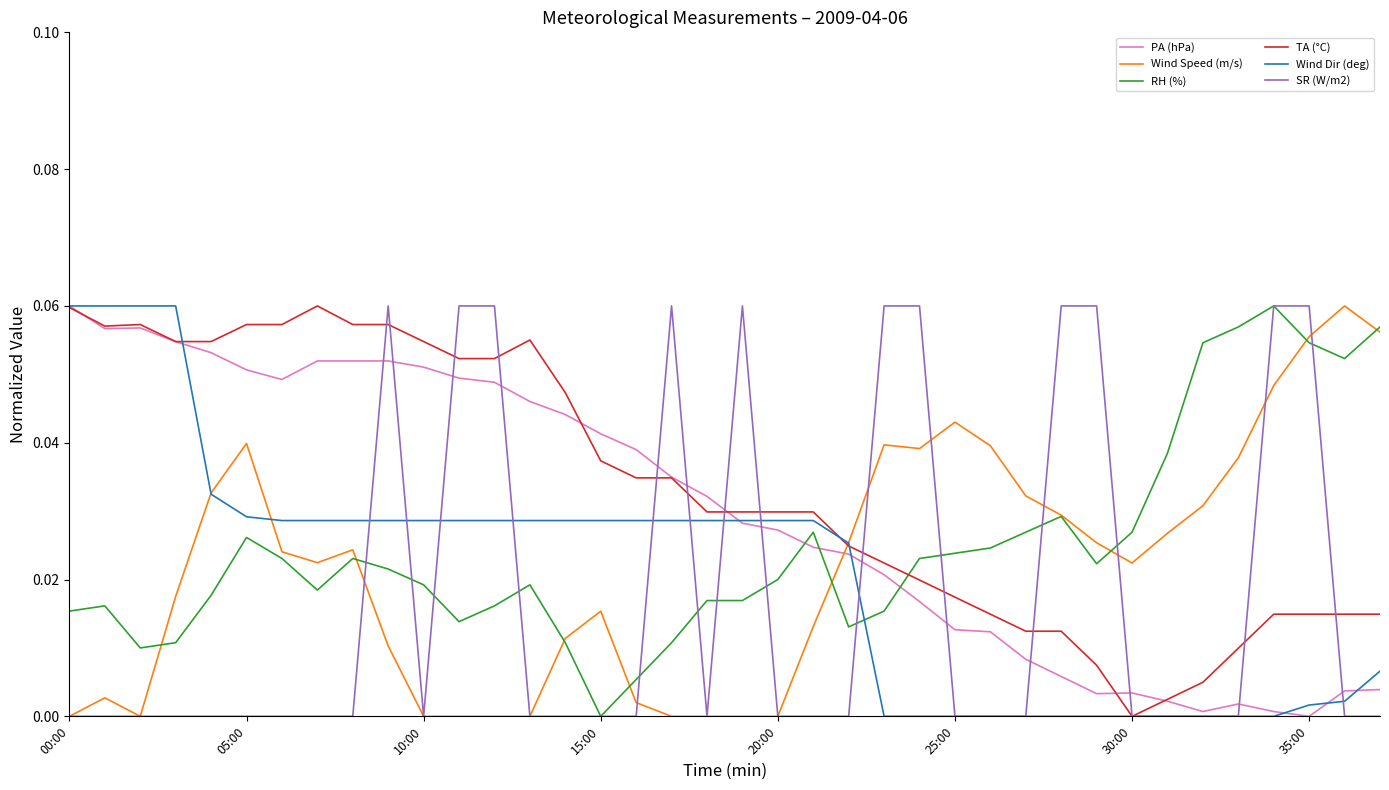

Where is PA (hPa) nearest to the value 0?

35:00